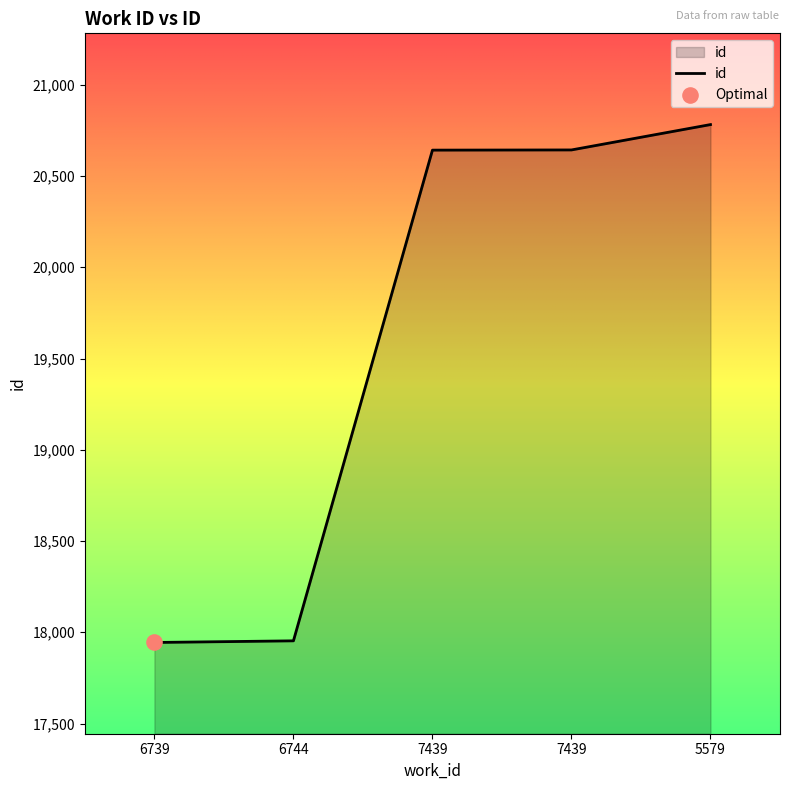

Is this an area chart (filled region under the line)?

Yes